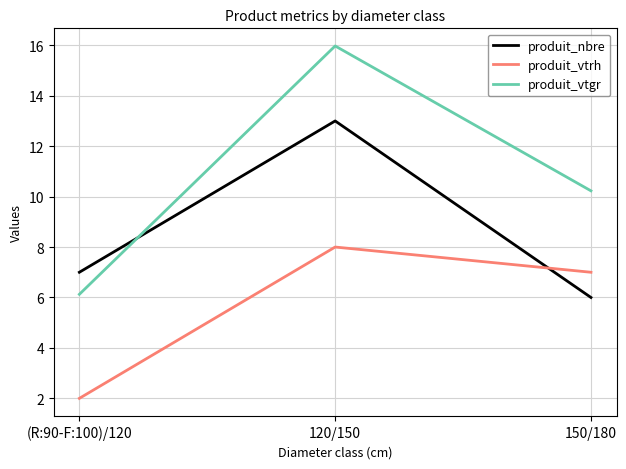

What position from the right is 120/150?

2